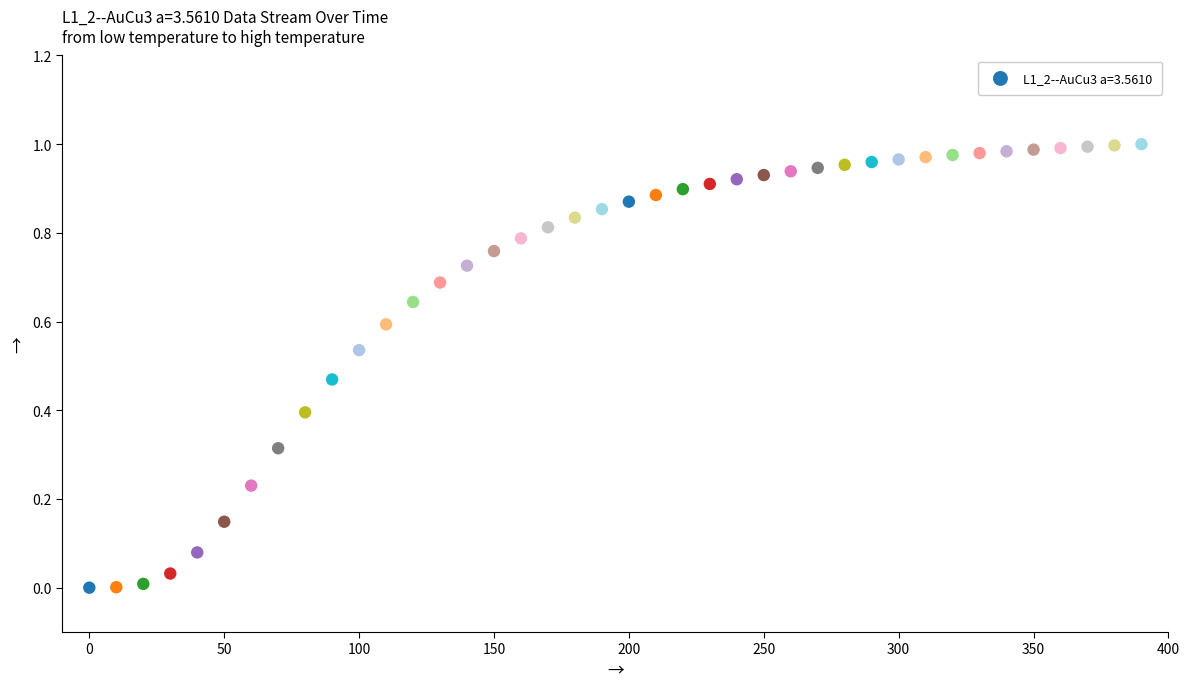

What is the range of X values (max minus min)?

390.0